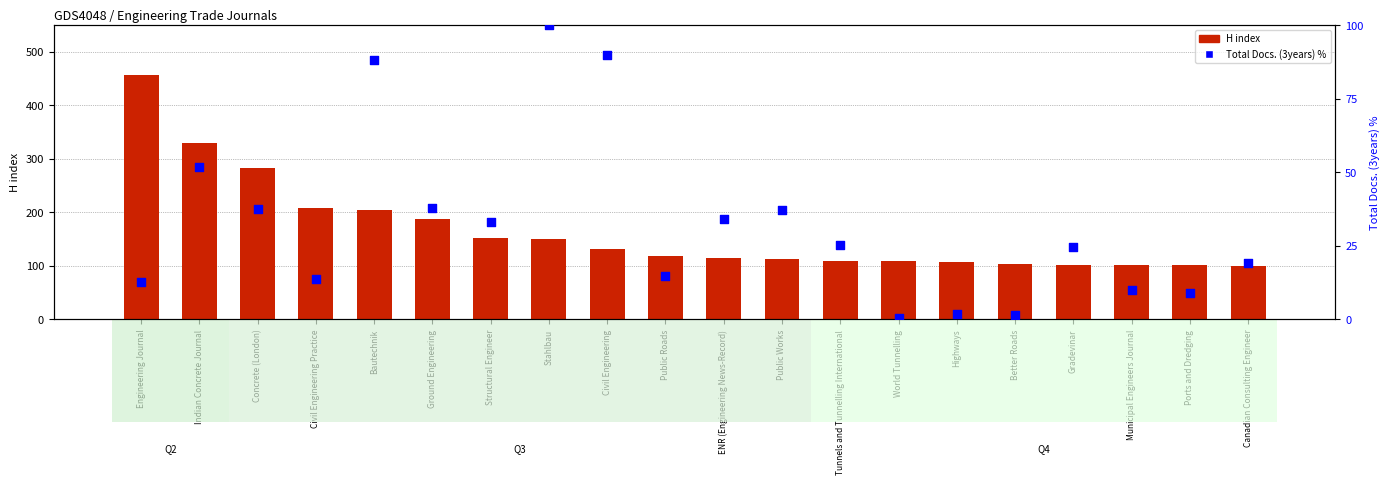

At which category is the sum across all series the highest?

Engineering Journal